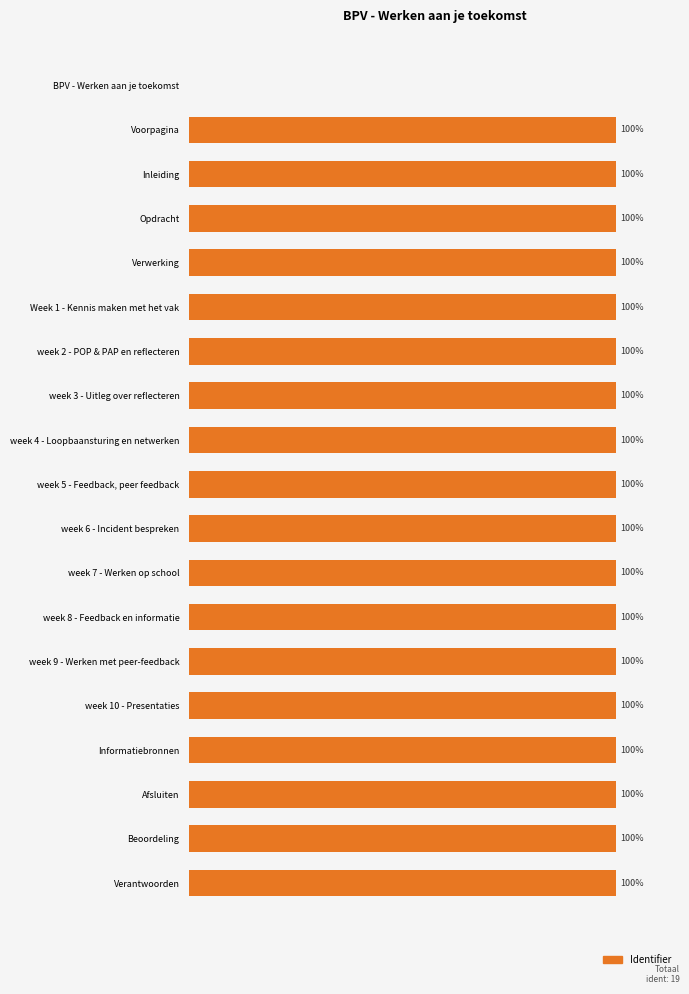

What is the difference between the maximum and minimum values?

100.0